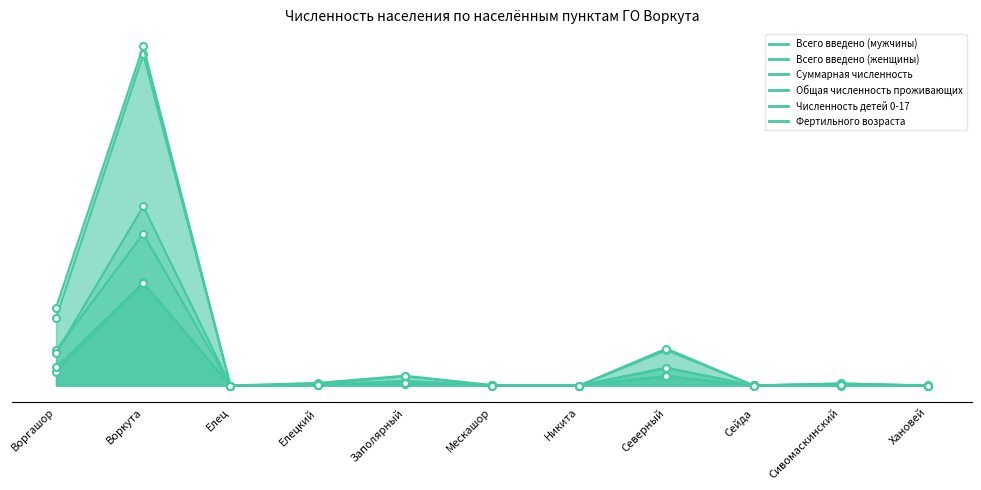

True or false: Всего введено (женщины) and Фертильного возраста intersect in this chart.

False